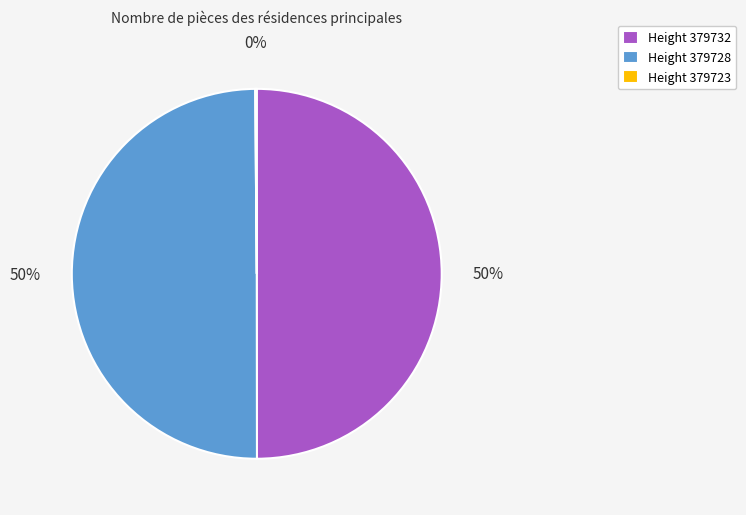

Approximately how many times larger is the value at Height 379728 compared to Height 379732?

1.0